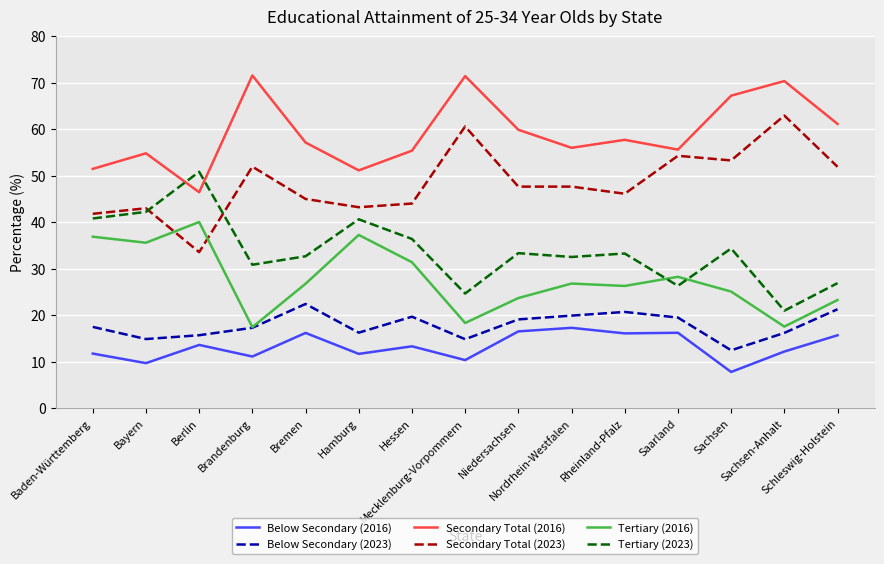

What position from the left is Sachsen-Anhalt?

14